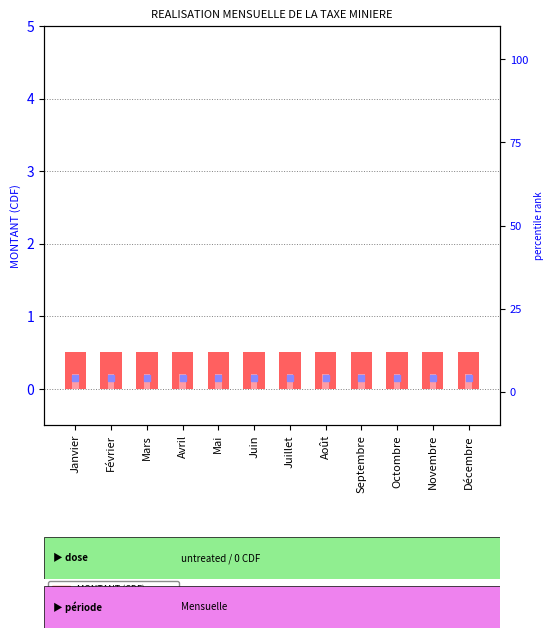

What is the total value across all series at Novembre?

0.7